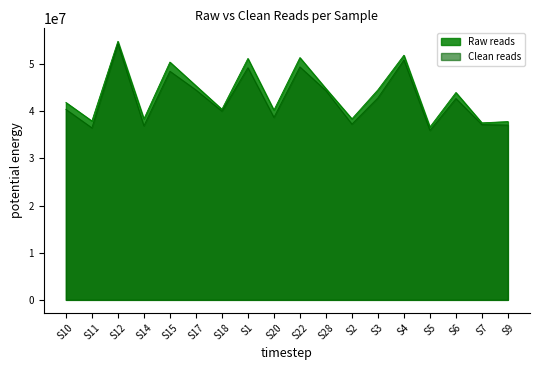

What is the difference between the maximum and minimum values in the Clean reads series?

18366848